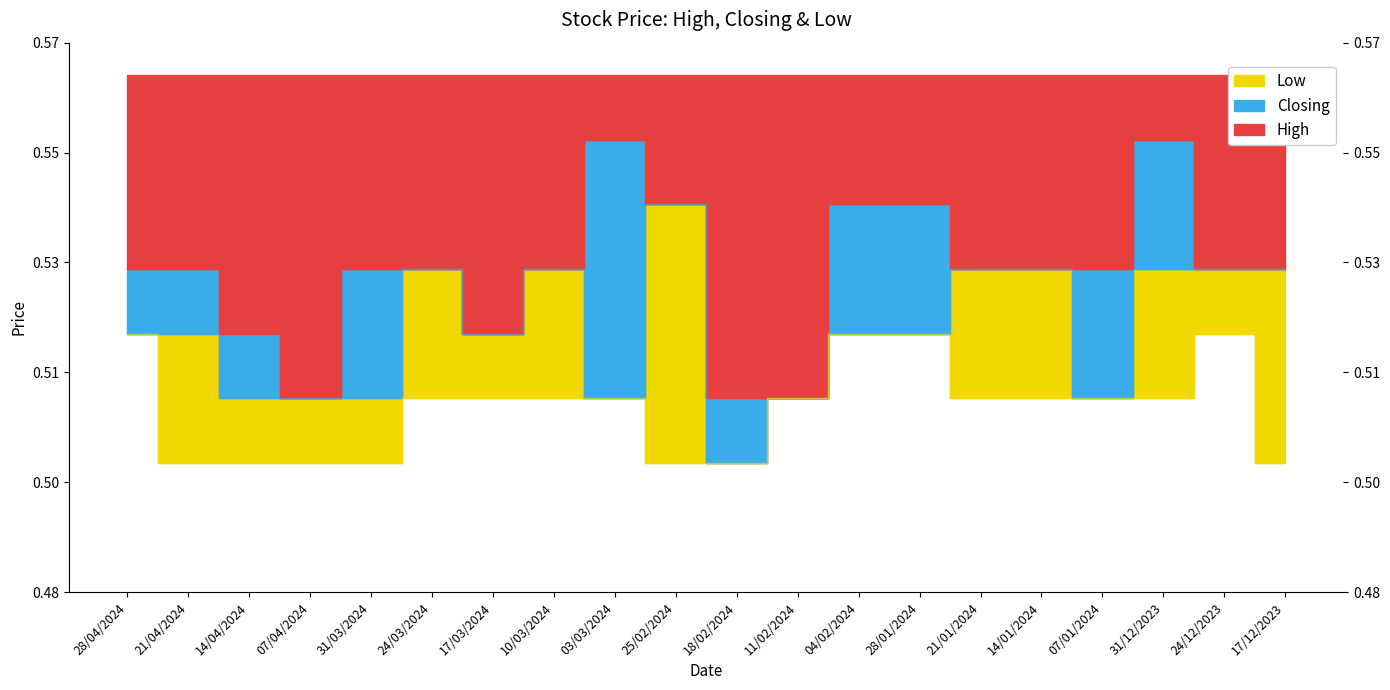

Which has a higher value, 18/02/2024 or 07/04/2024?

18/02/2024